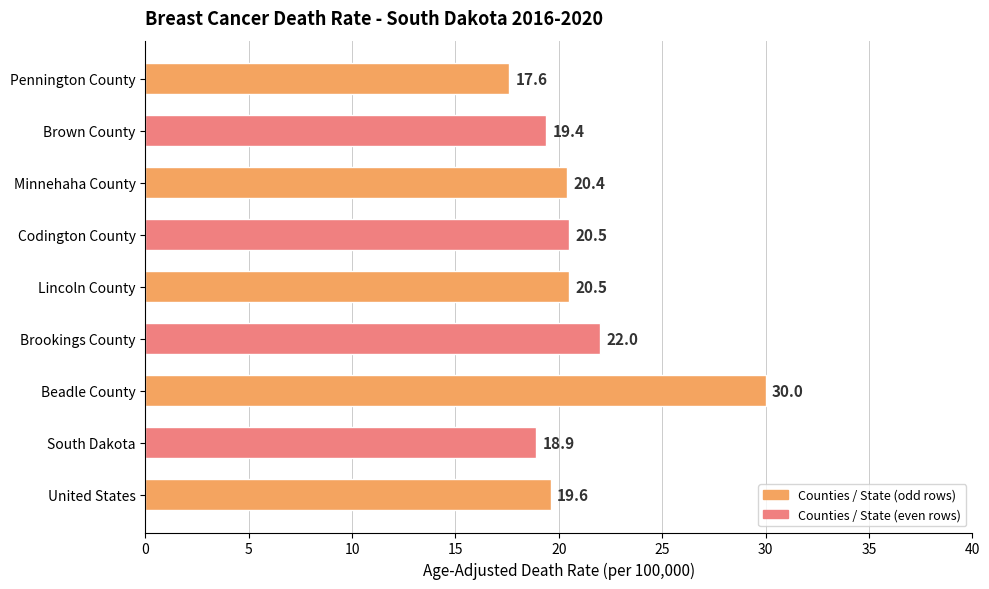

Read the value at Lincoln County.

20.5